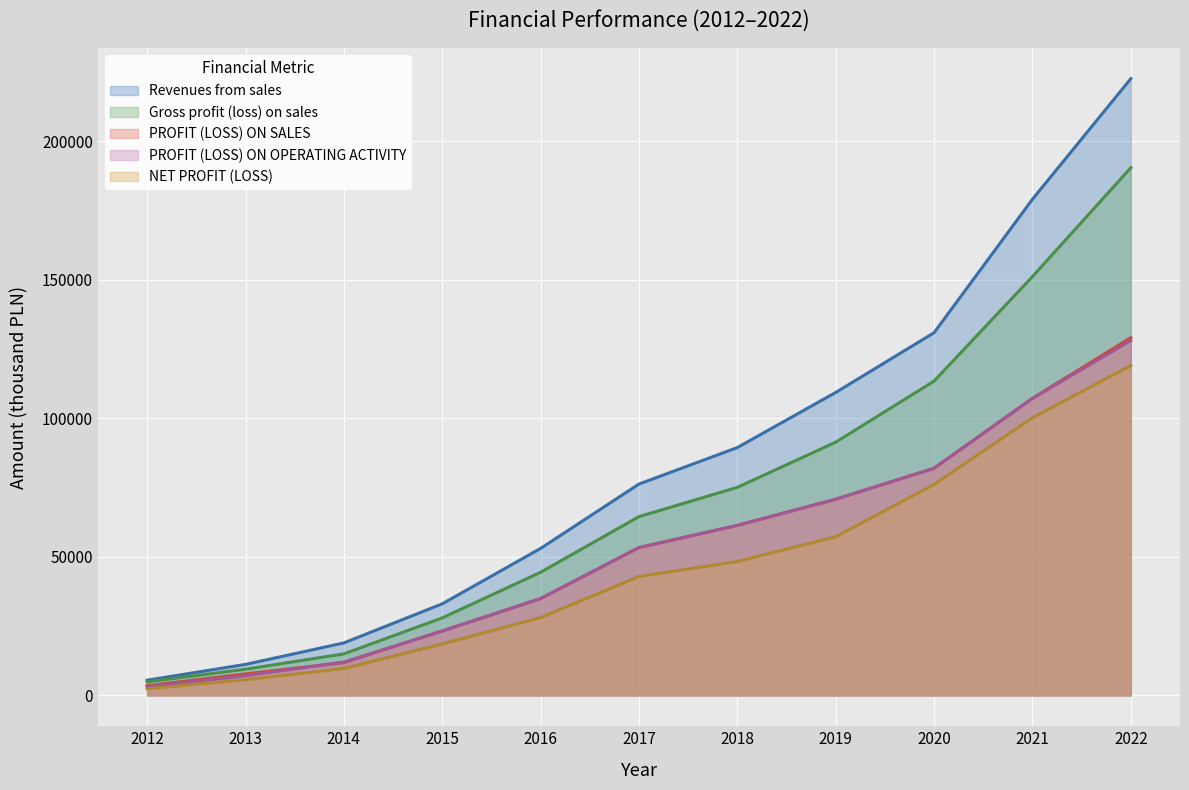

Where is Revenues from sales nearest to the value 113997?

2019